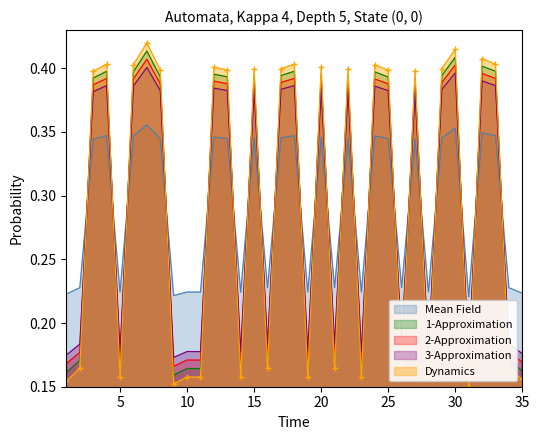

Which has a higher value, 35 or 16?

16